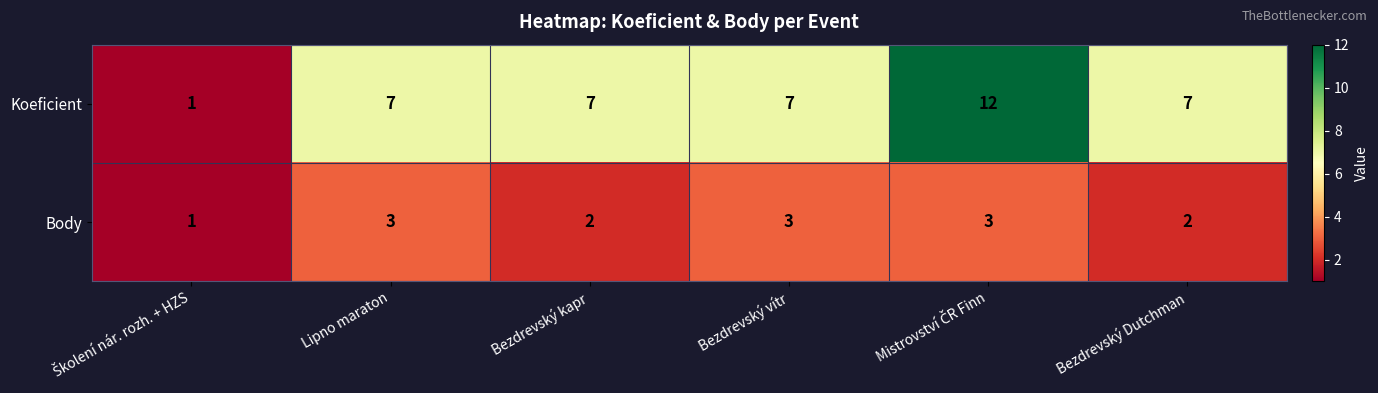

What is the maximum value shown in the chart?

12